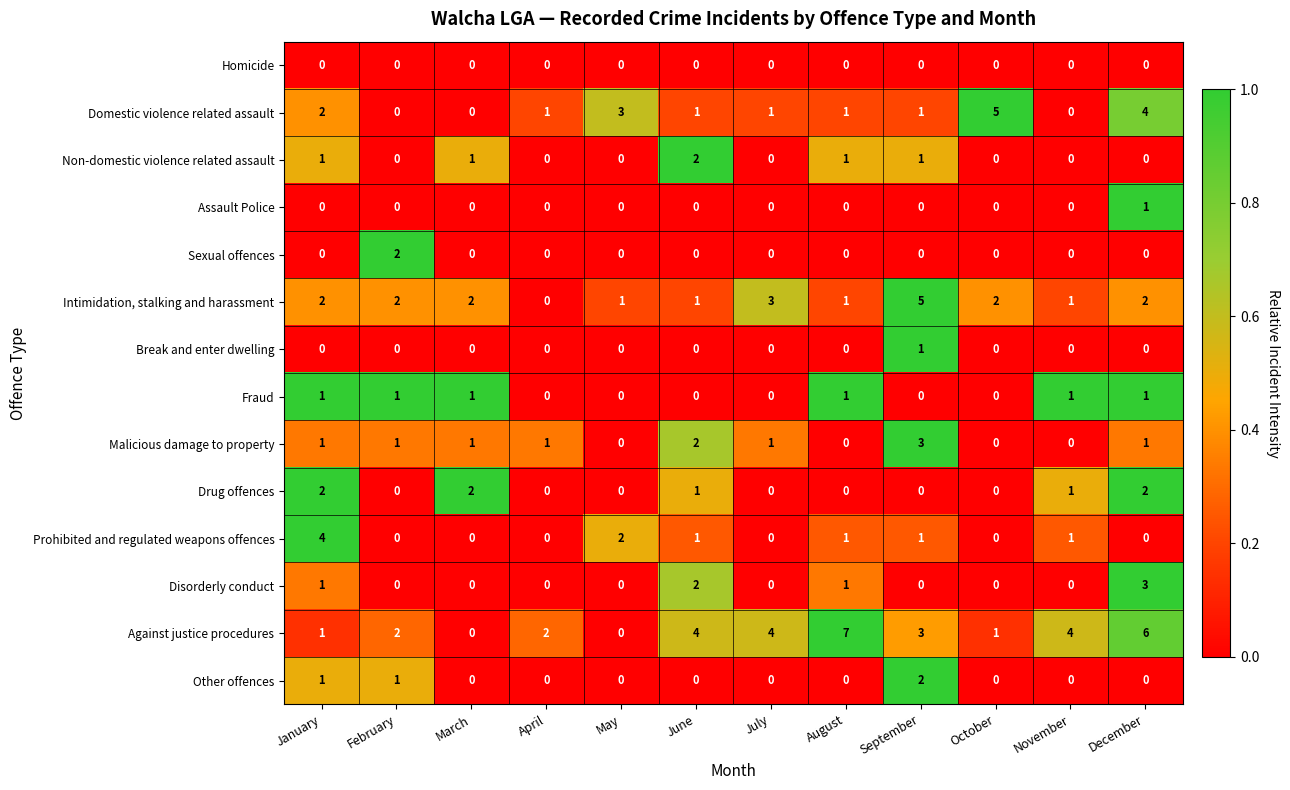

The value of Domestic violence related assault at May is 3. True or false?

True